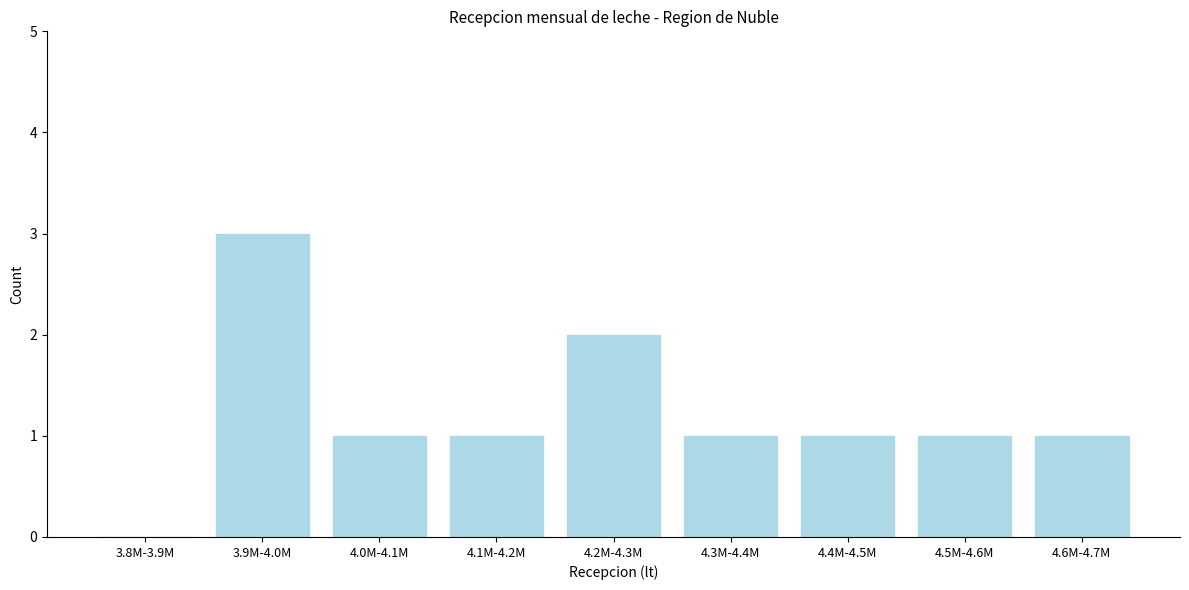

Reading left to right, what are all the values shown in this chart?

3.8M-3.9M=0	3.9M-4.0M=3	4.0M-4.1M=1	4.1M-4.2M=1	4.2M-4.3M=2	4.3M-4.4M=1	4.4M-4.5M=1	4.5M-4.6M=1	4.6M-4.7M=1